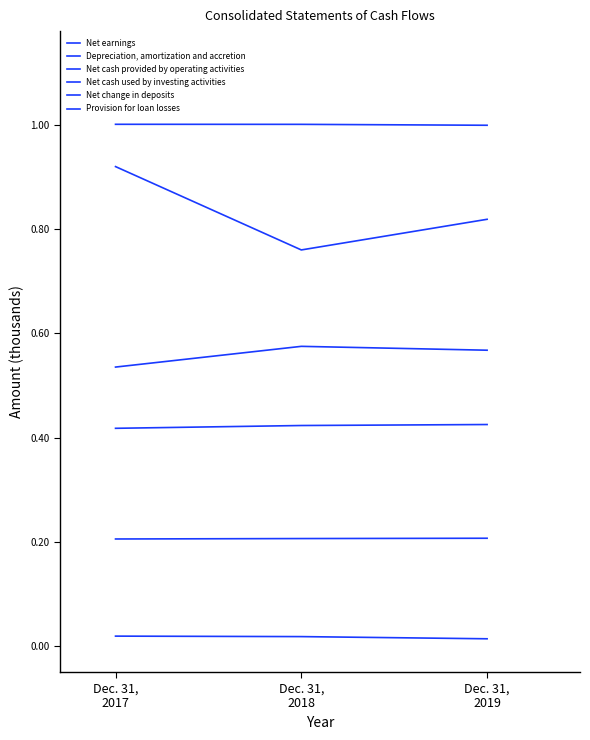

What value does the Depreciation, amortization and accretion series have at Dec. 31,
2019?

0.2